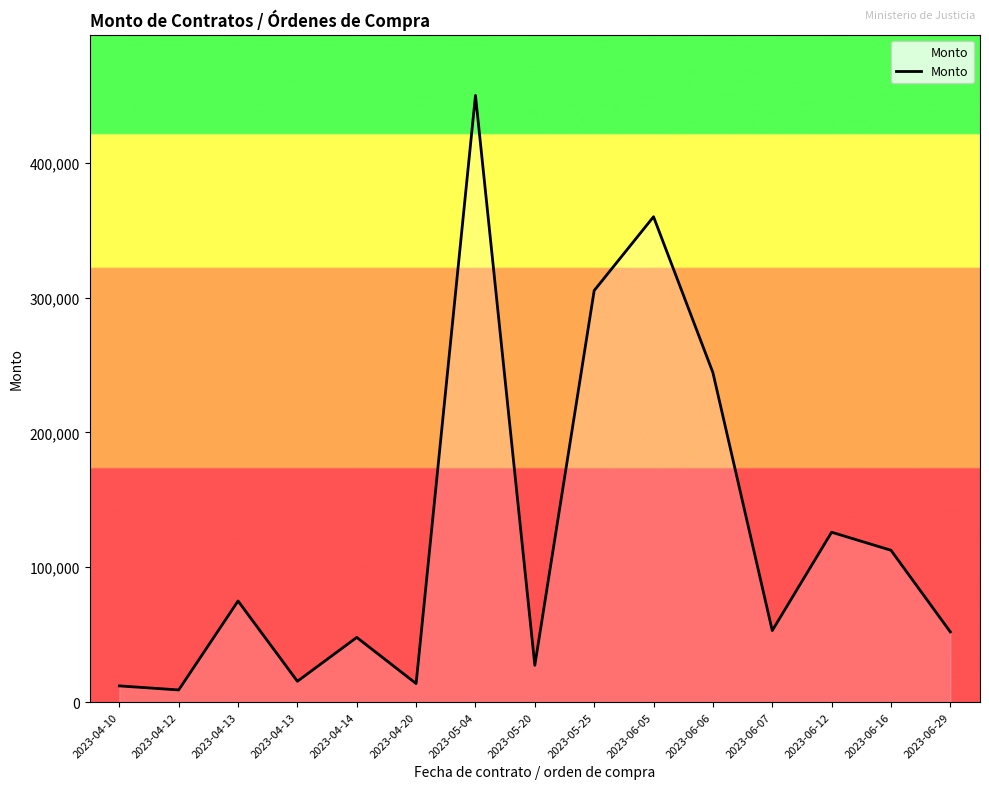

How many distinct data groups are displayed?

1